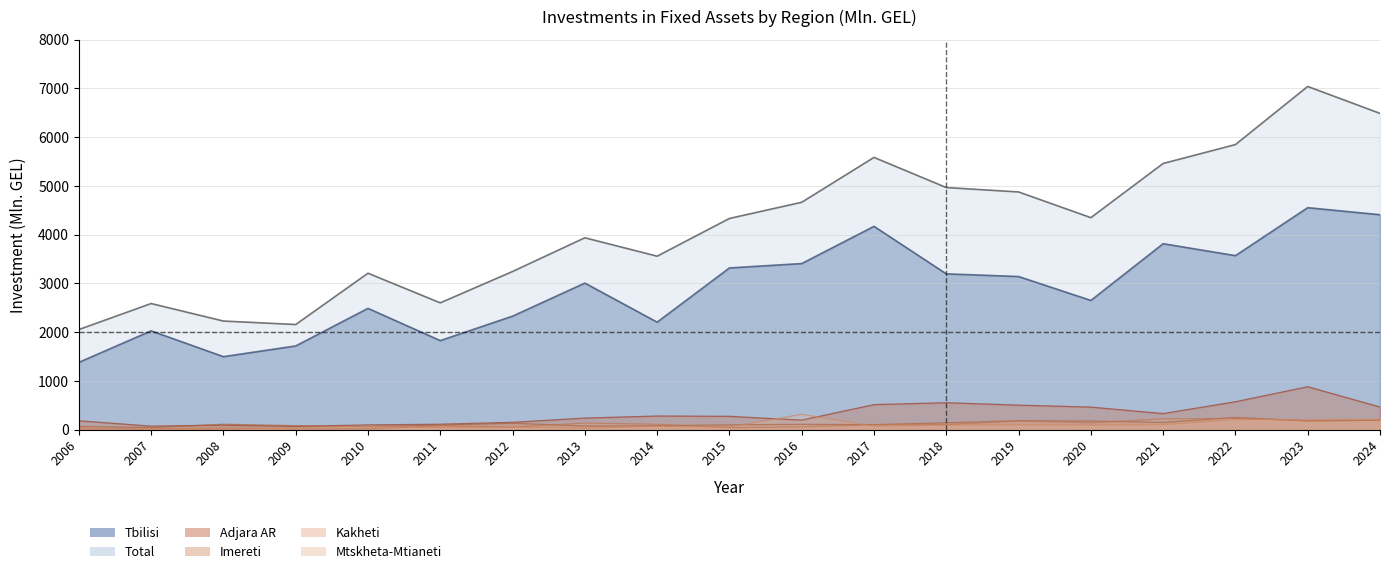

How many lines are shown in the chart?

6